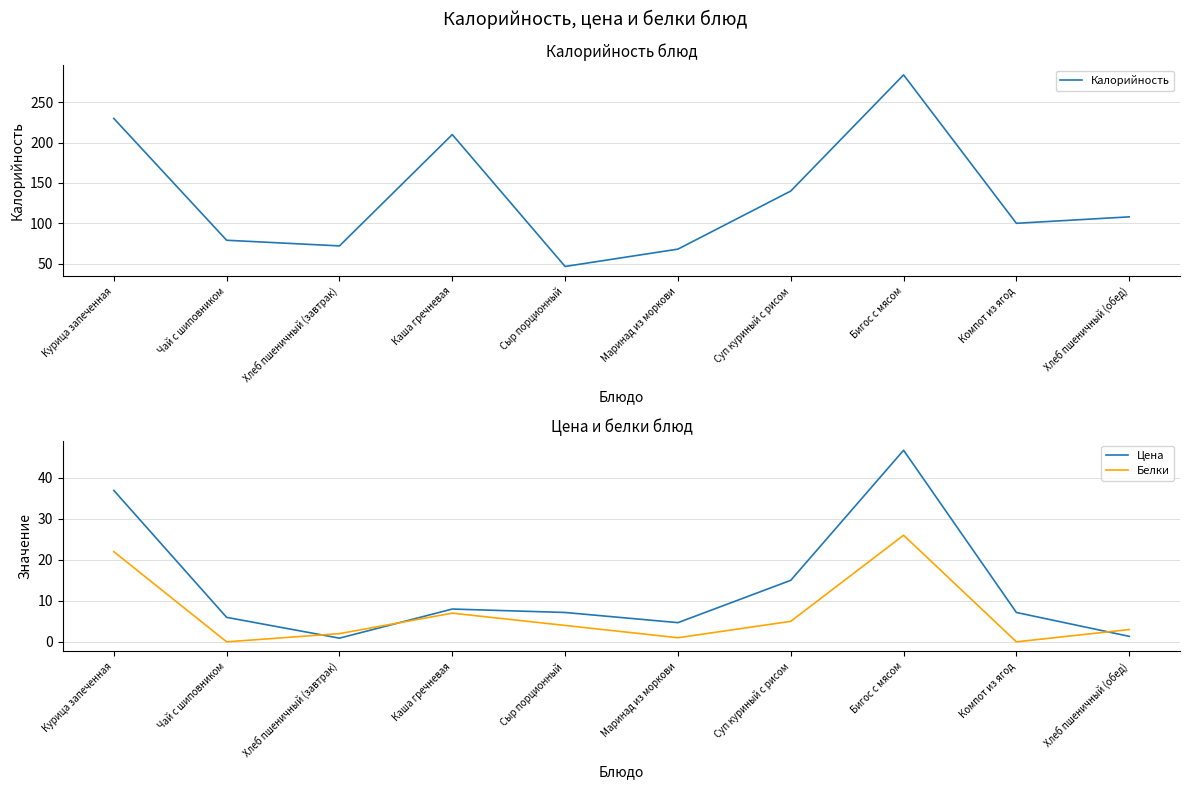

Between Чай с шиповником and Бигос с мясом, which is larger?

Бигос с мясом